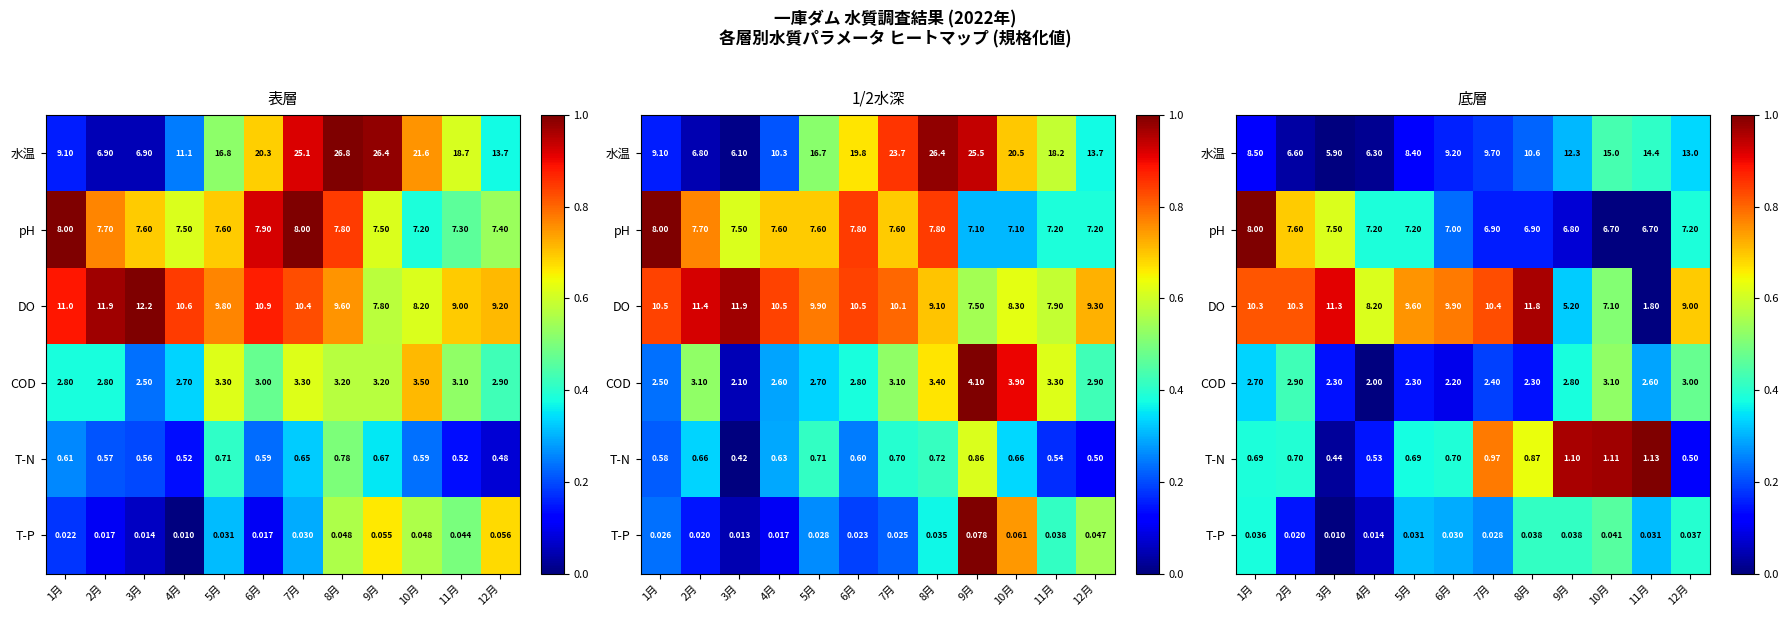

Which series has the largest total across all categories?

DO